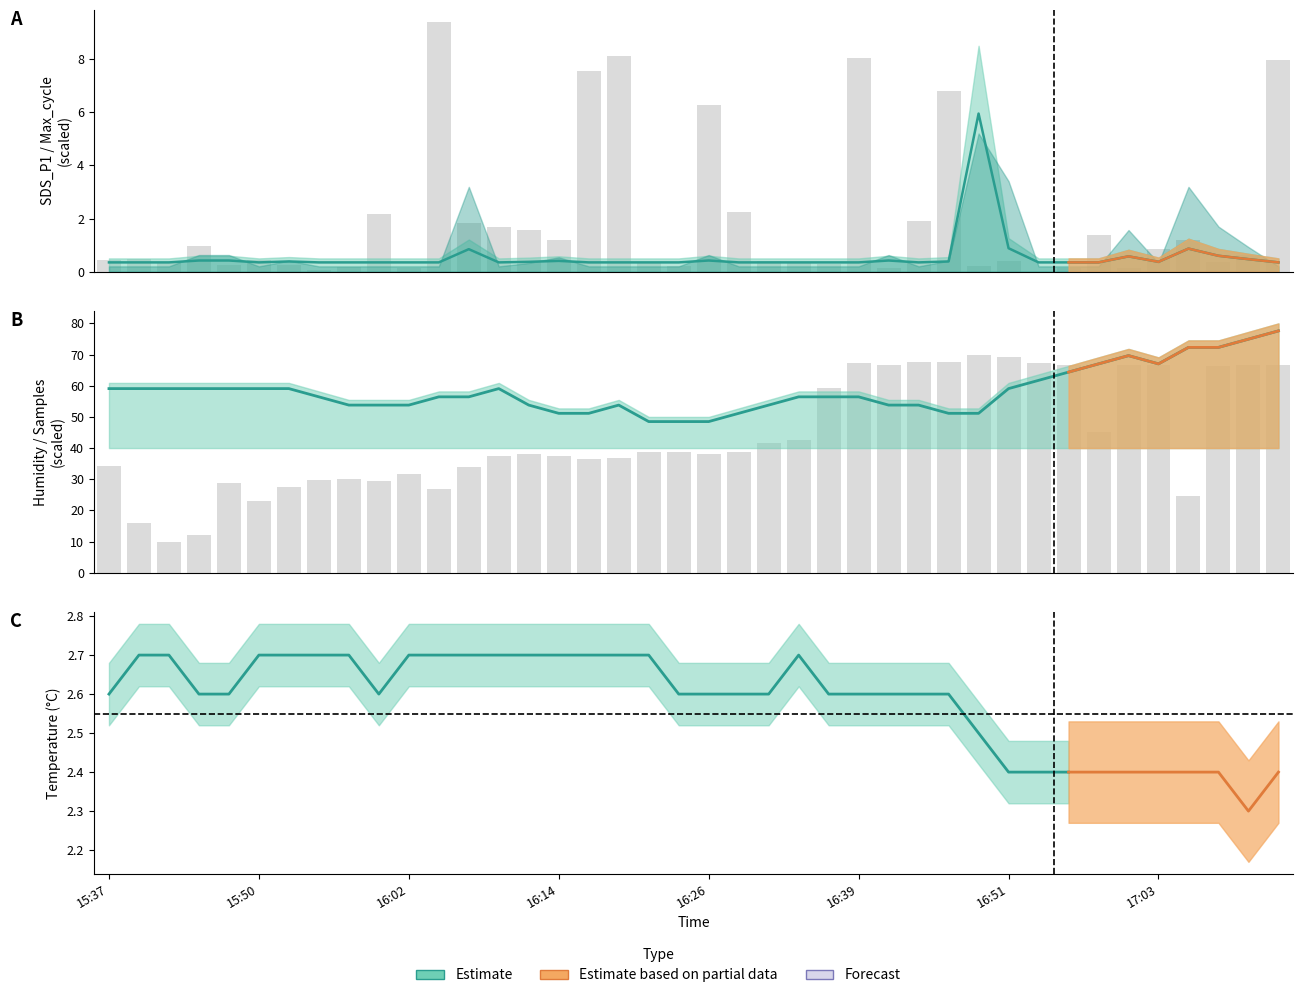

Are the bars grouped side by side (vs. stacked)?

Yes